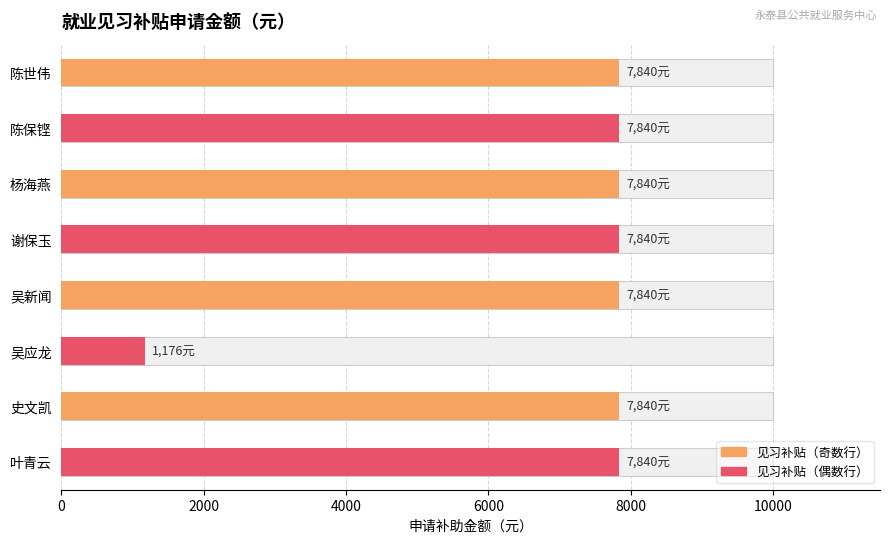

What is the label of the 8th bar from the right?

陈世伟